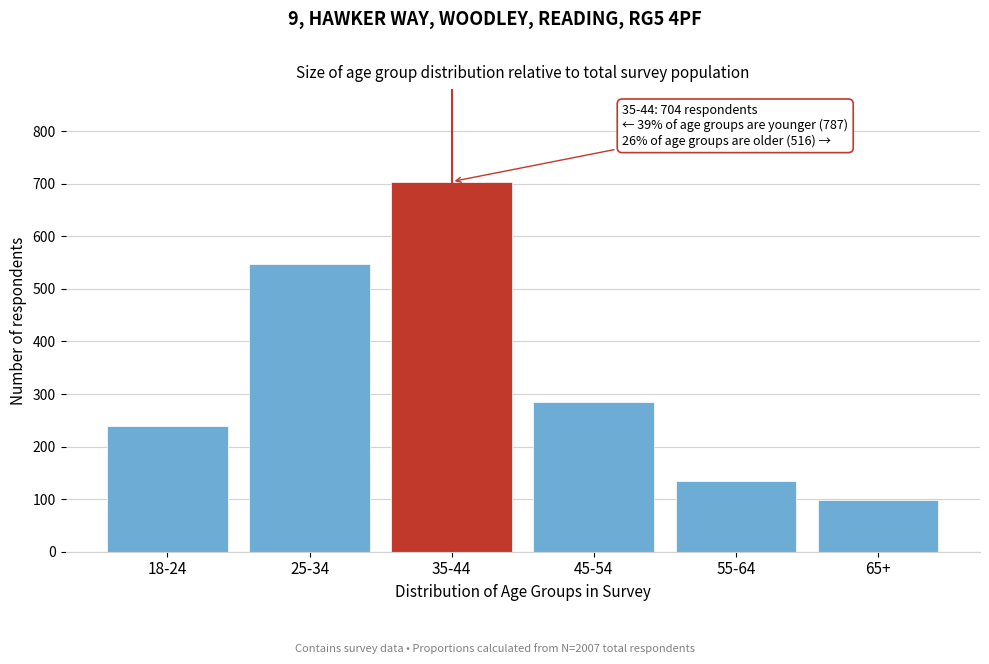

Reading left to right, list all the values displayed in this chart.

18-24=240	25-34=547	35-44=704	45-54=284	55-64=134	65+=98